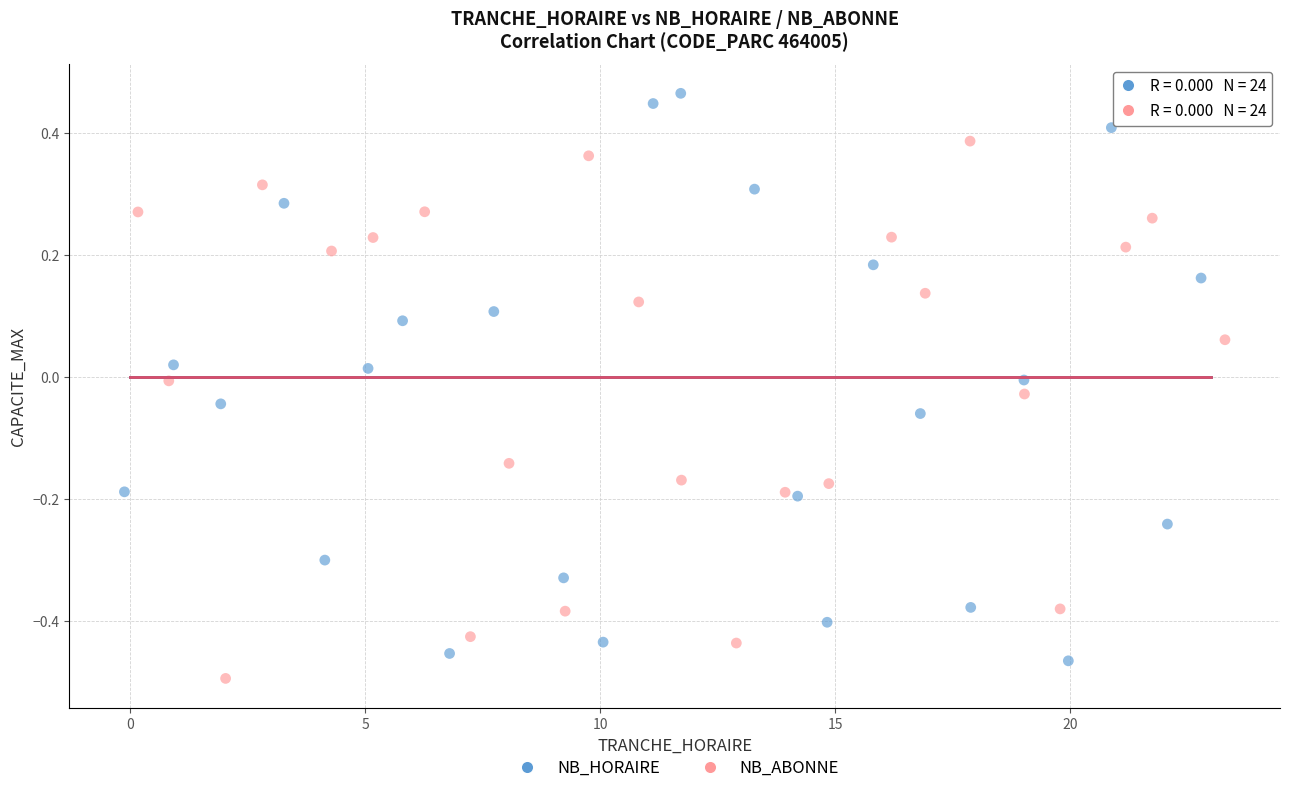

Which series reaches the minimum Y coordinate?

NB_ABONNE